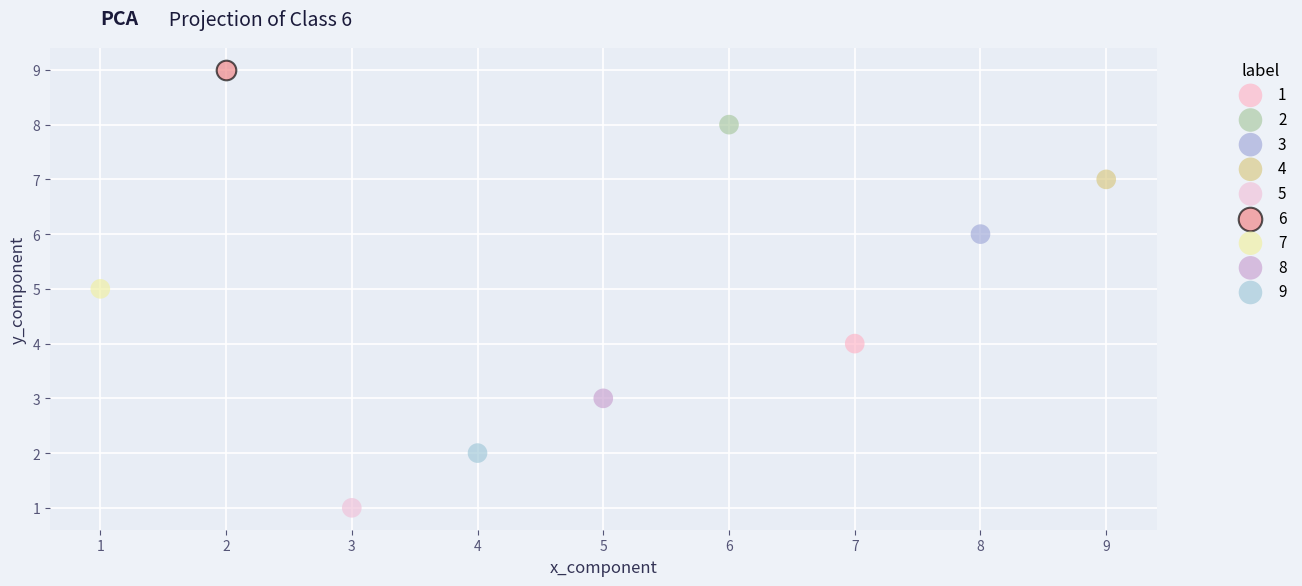

What are all the series names shown in the legend?

1, 2, 3, 4, 5, 6, 7, 8, 9